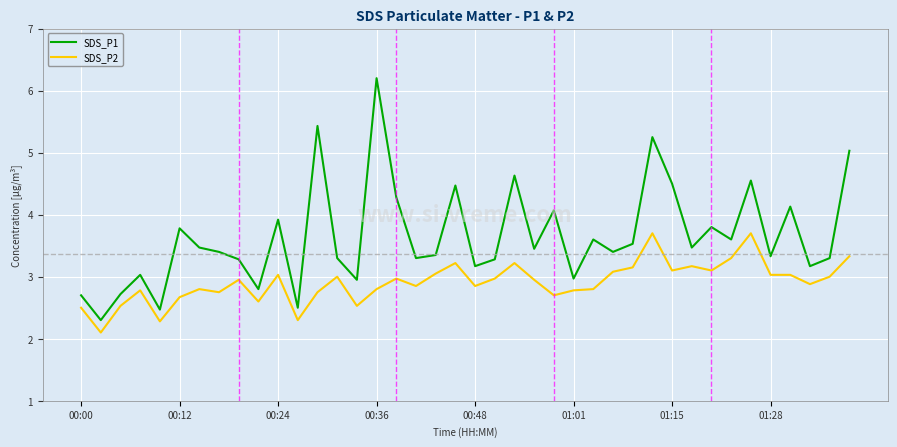

List the series in order of their overall mean, highest first.

SDS_P1, SDS_P2